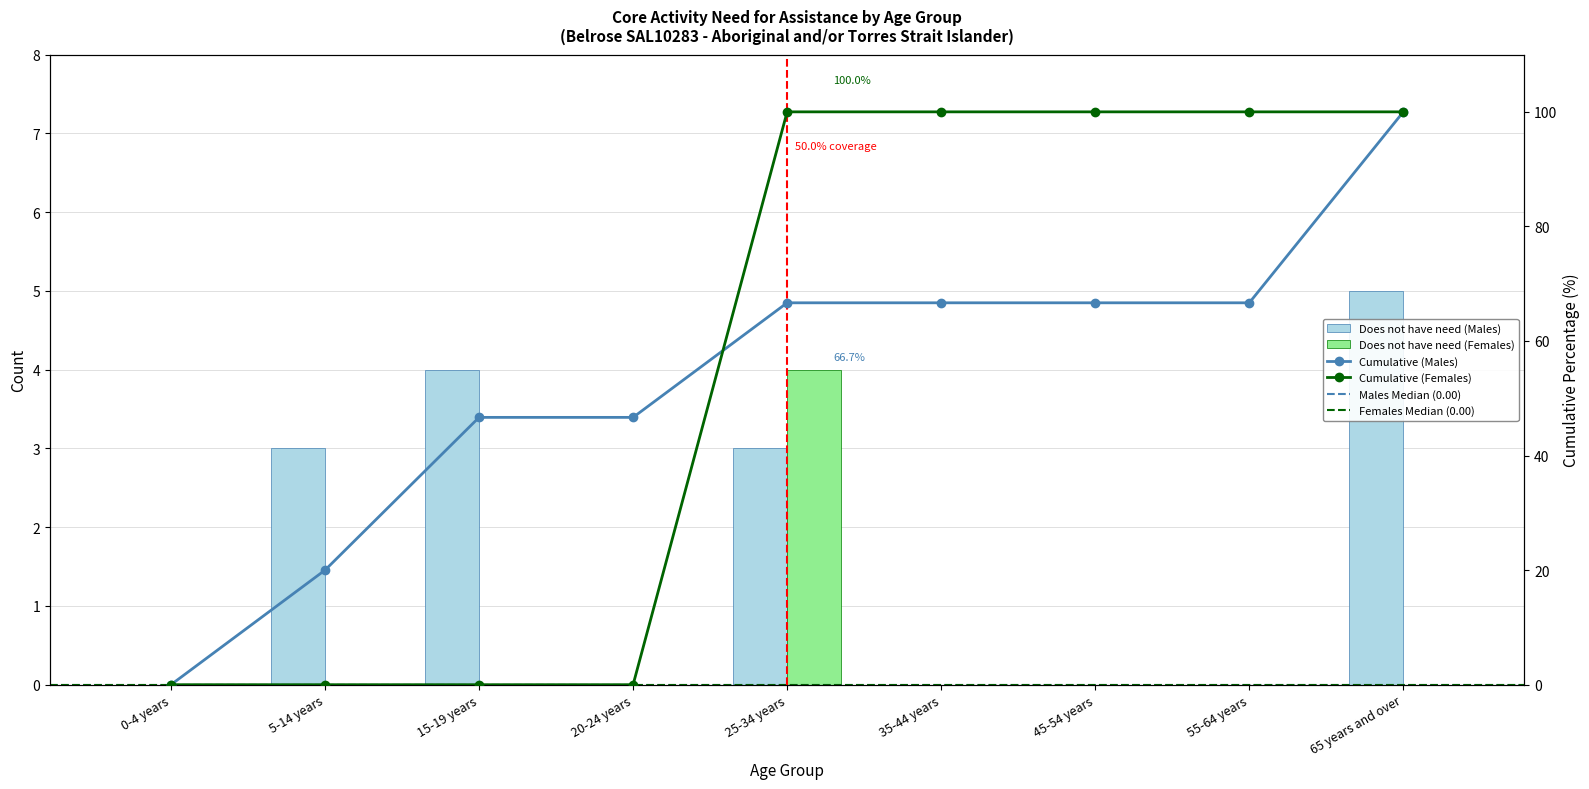

How many data points does each series have?

9